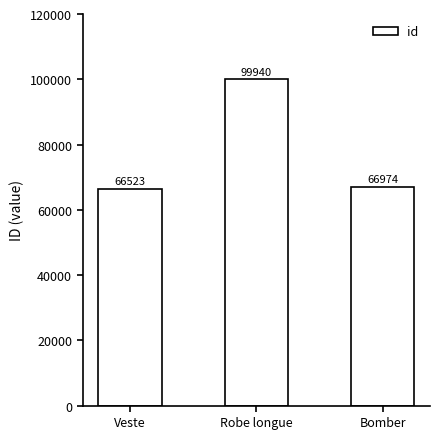

Reading left to right, list all the values displayed in this chart.

Veste=66523	Robe longue=99940	Bomber=66974